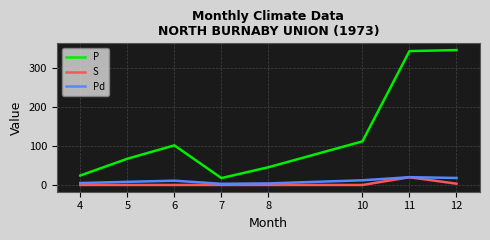

Which series has the widest spread of values?

P